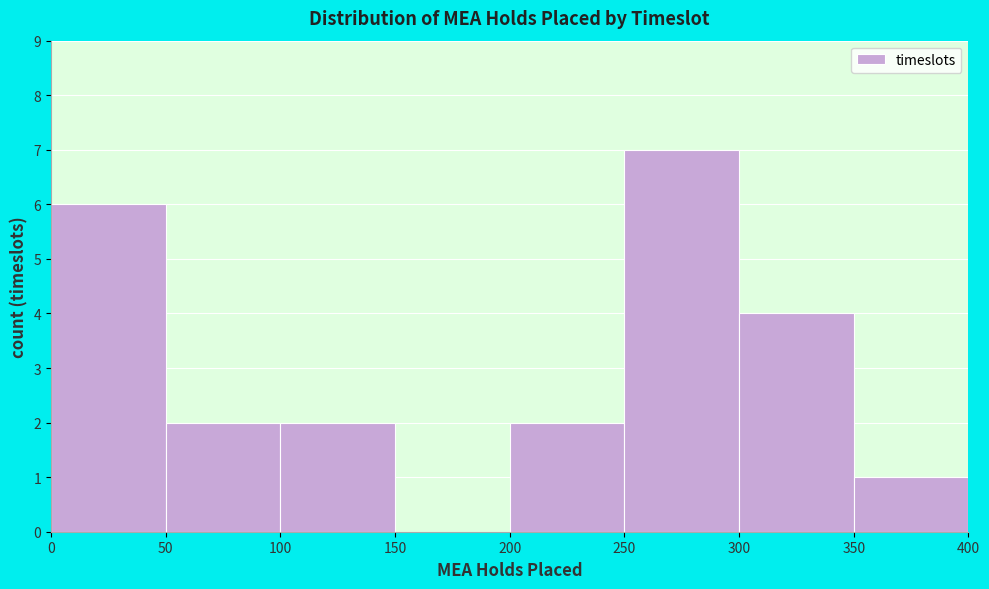

How tall is the bar that spans 350 to 400 on the x-axis? The values are not printed on the chart, so give them approximately, as read against the axis.

1